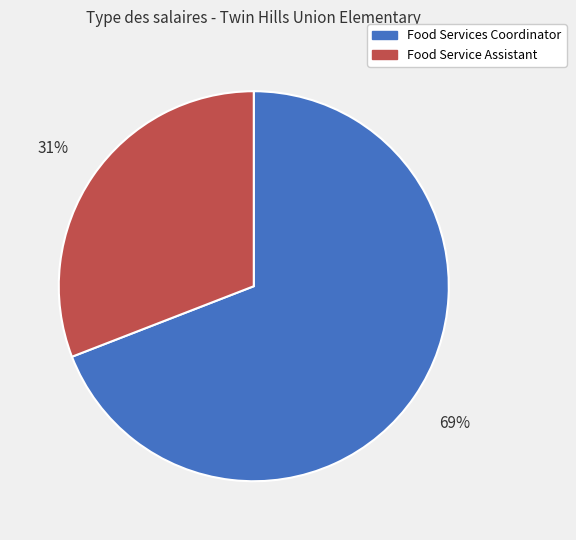

To the nearest percent, what is the difference between the largest and smallest slice percentages?

38%